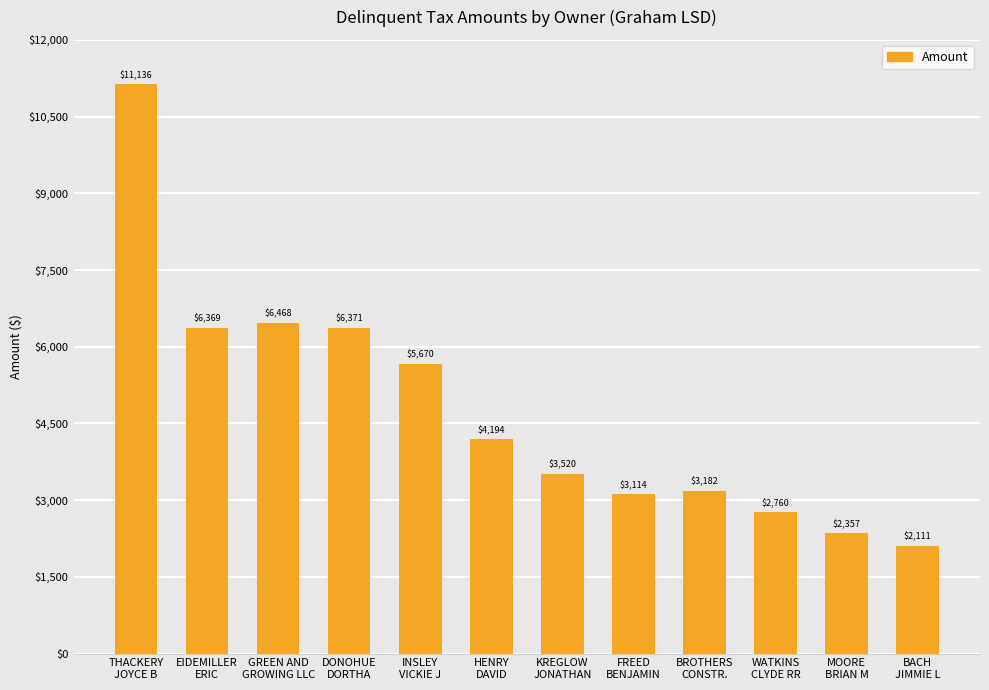

Count the number of categories in the chart.

12